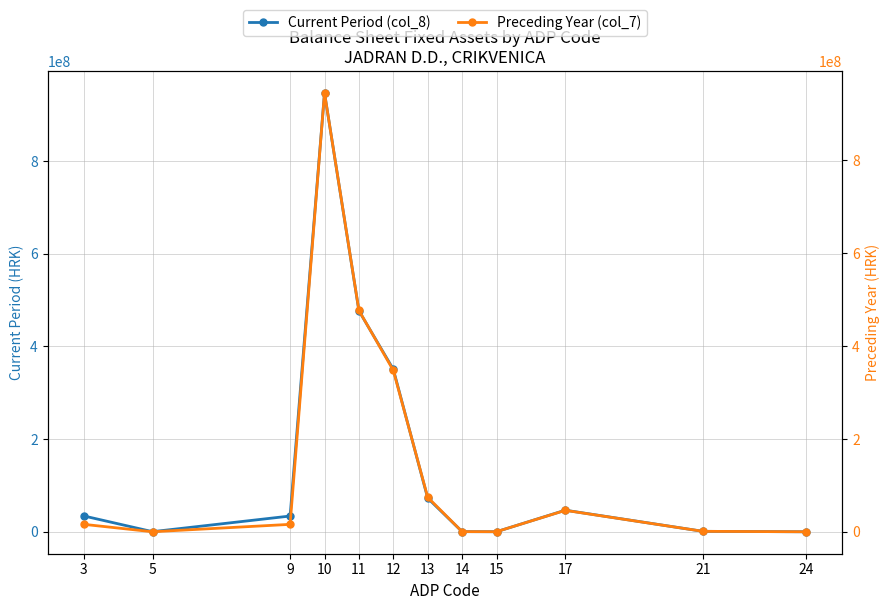

What is the lowest value of the Preceding Year (col_7) series?

9530